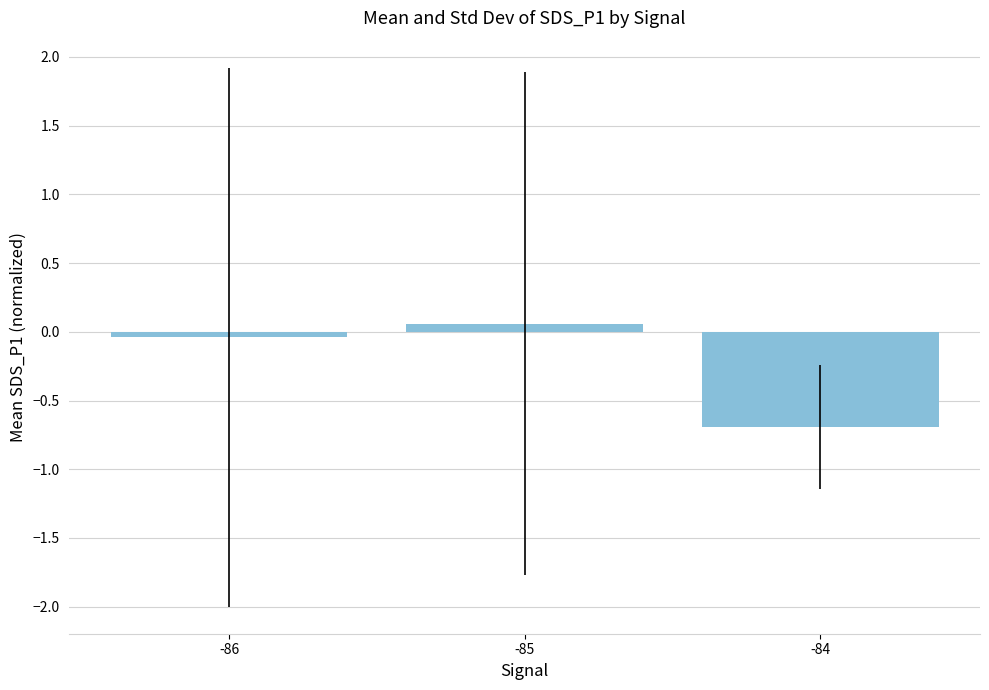

Rank the categories by value from highest to lowest.

-85, -86, -84